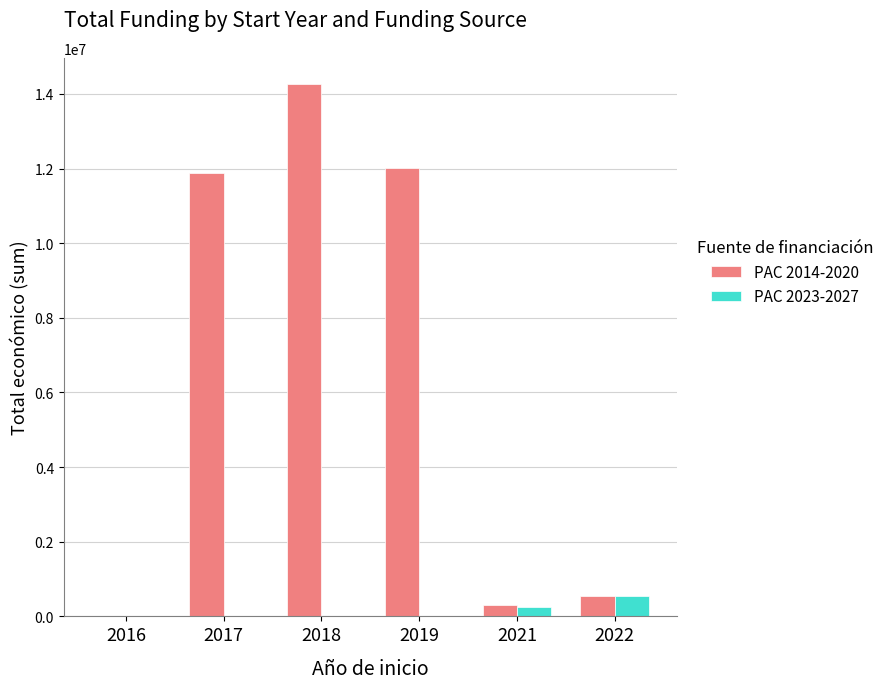

Is it true that PAC 2014-2020 equals 5800 at 2016?

True